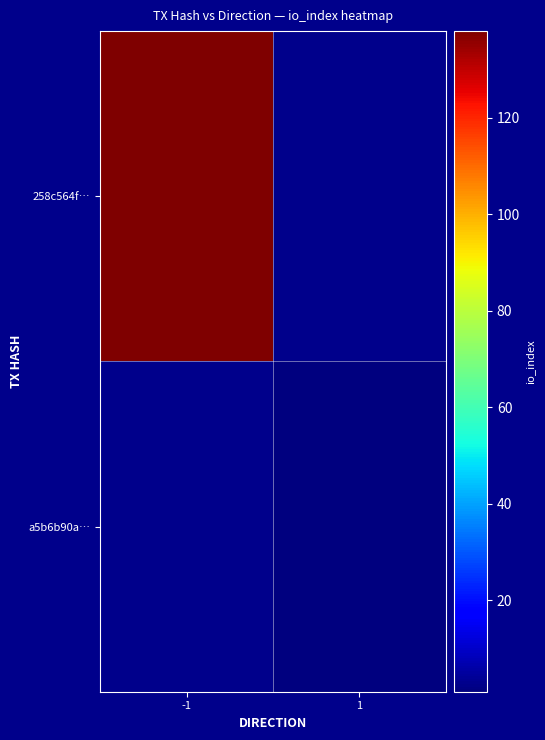

At which category does the chart reach its peak across all series?

-1